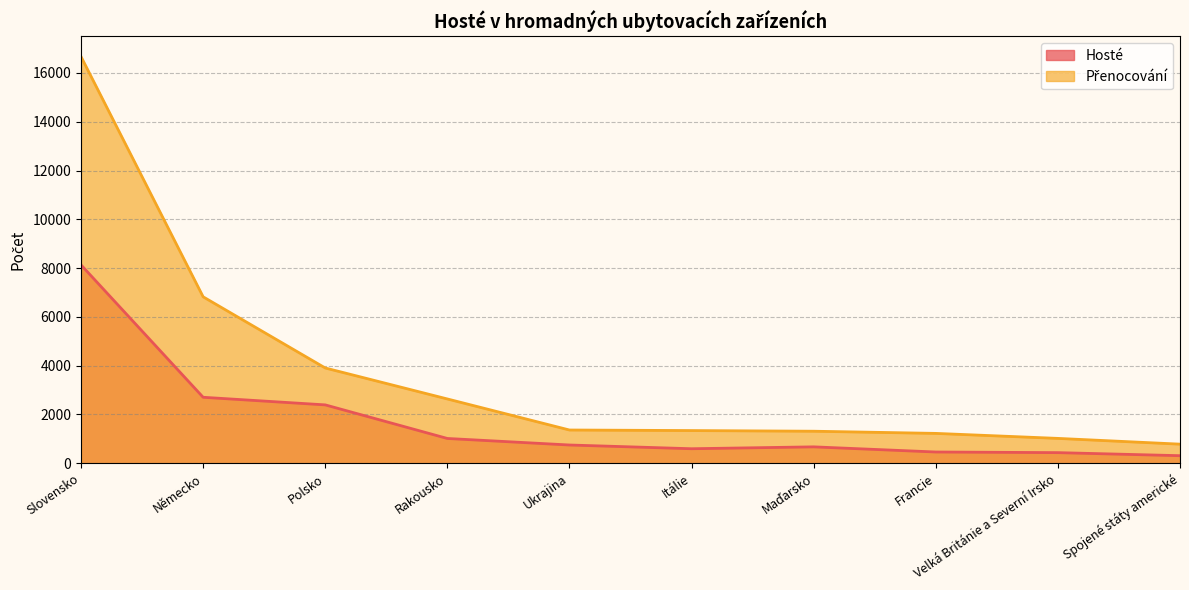

Is the value of Hosté at Rakousko greater than the value of Přenocování at Rakousko?

No